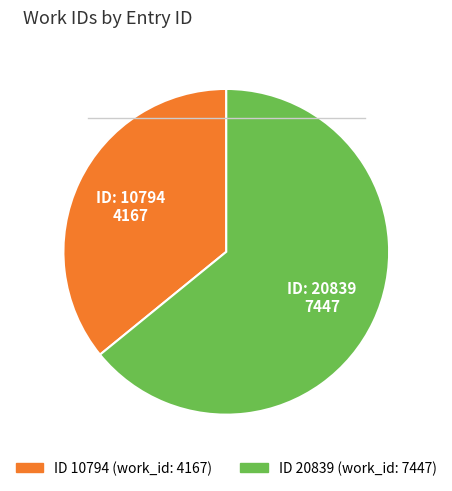

Is there any slice that represents more than half of the pie?

Yes